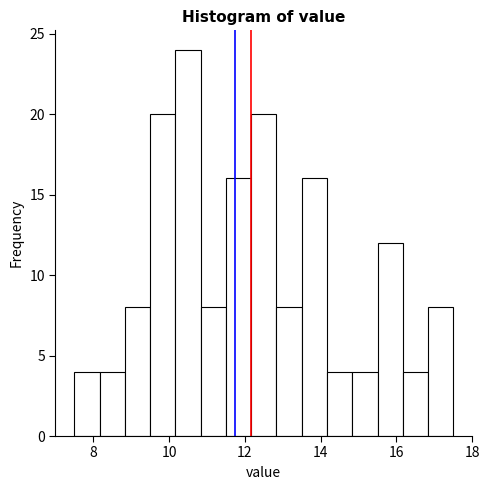

Read against the x-axis, roughly where is the centre of the tallest bar?

10.6